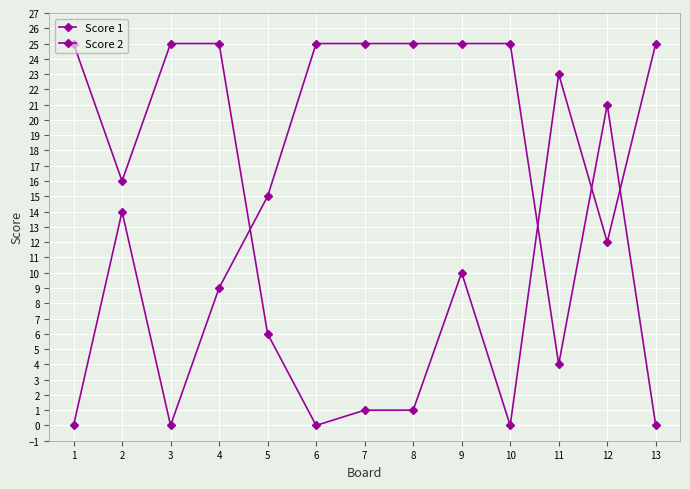

Which series has the widest spread of values?

Score 1